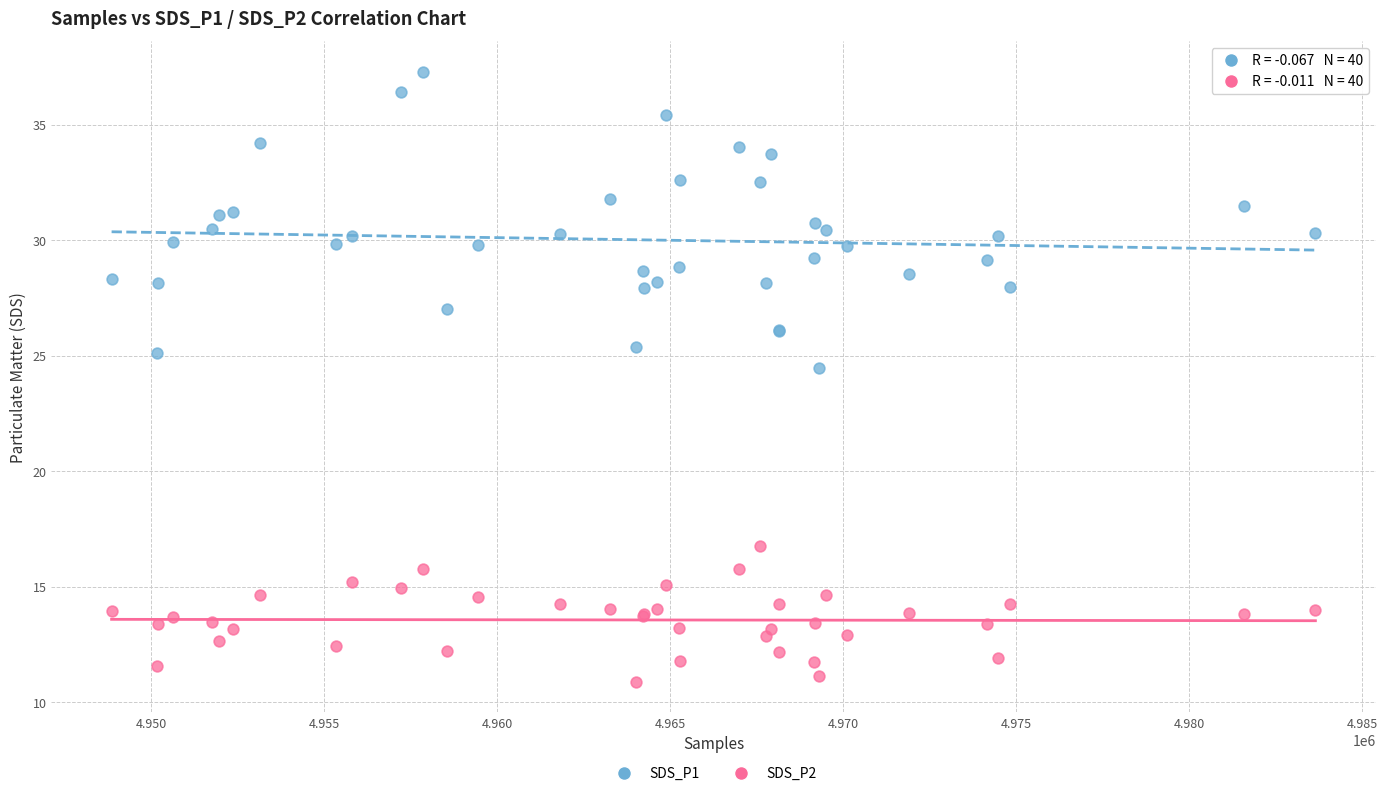

Across all series, what Y value is closest to 24?

24.5